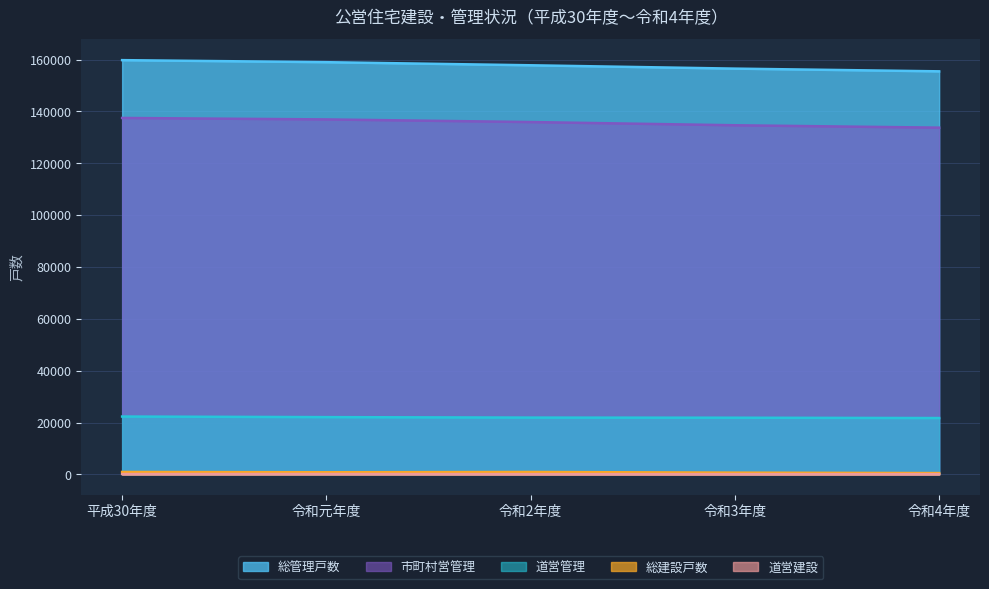

How many values in the 市町村営管理 series are below 135909?

2